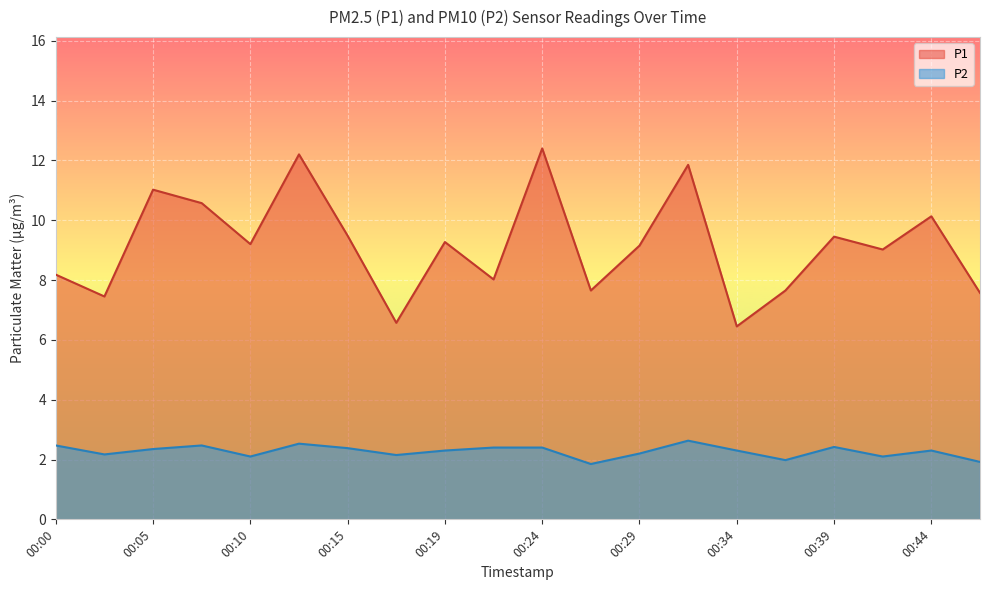

True or false: P1 and P2 cross at least once.

False